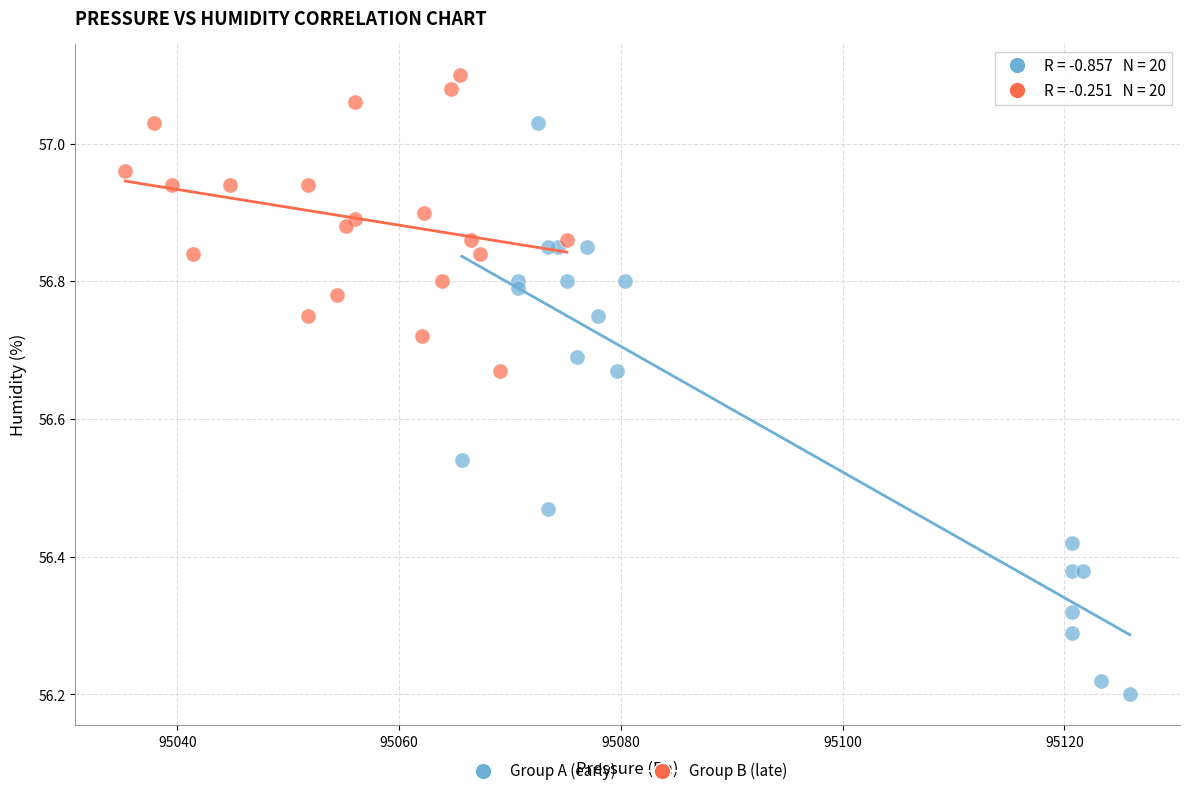

What are all the series names shown in the legend?

Group A (early), Group B (late)